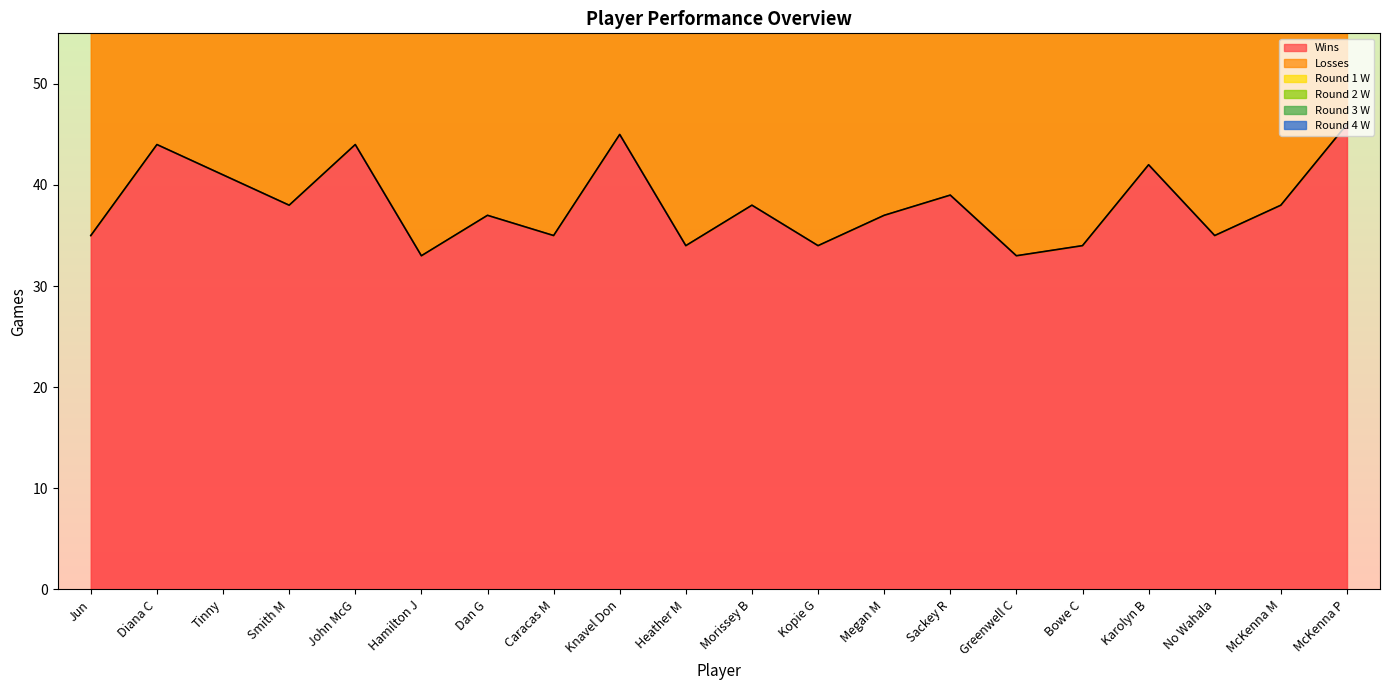

How many data points in Losses are above 38?

7